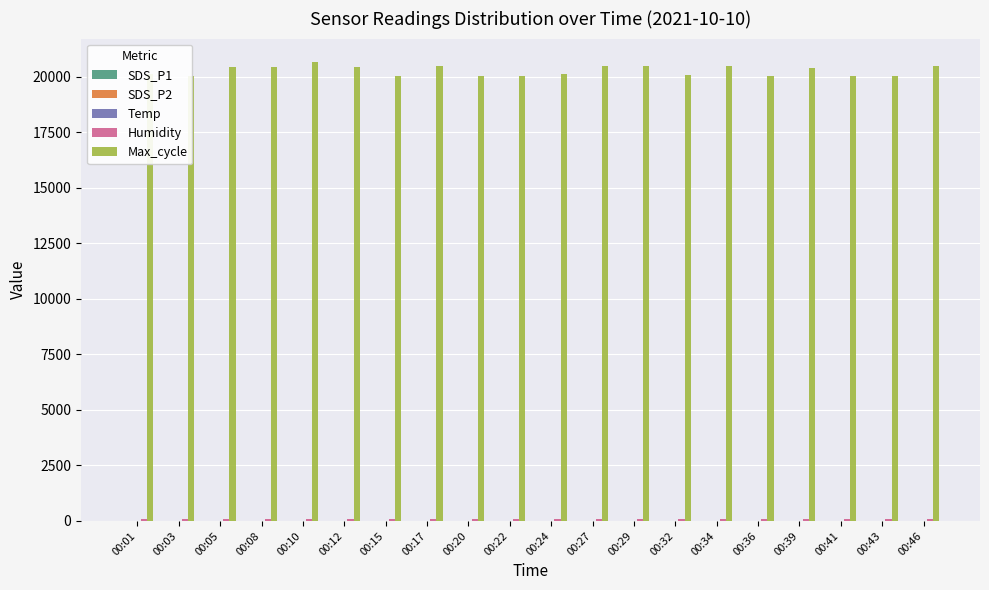

Does the chart contain stacked bars?

No